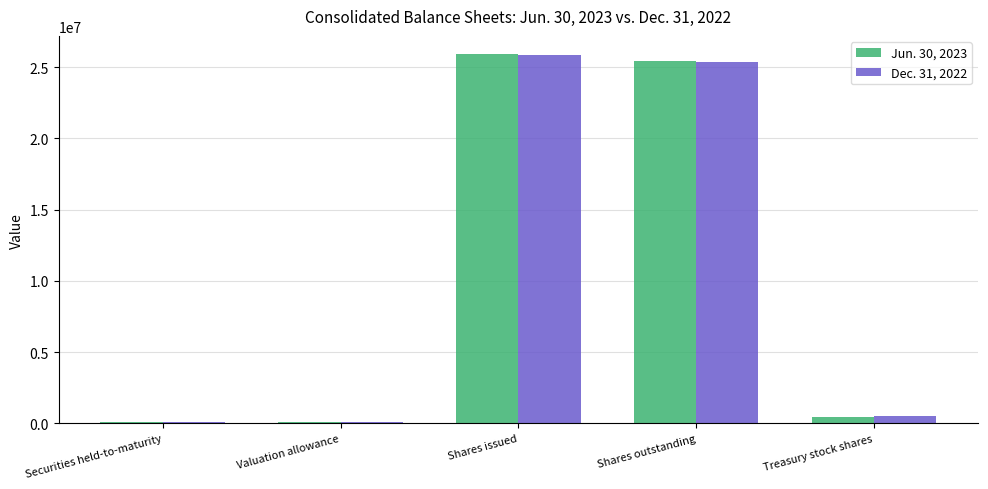

Is it true that Dec. 31, 2022 equals 25349225 at Shares outstanding?

True